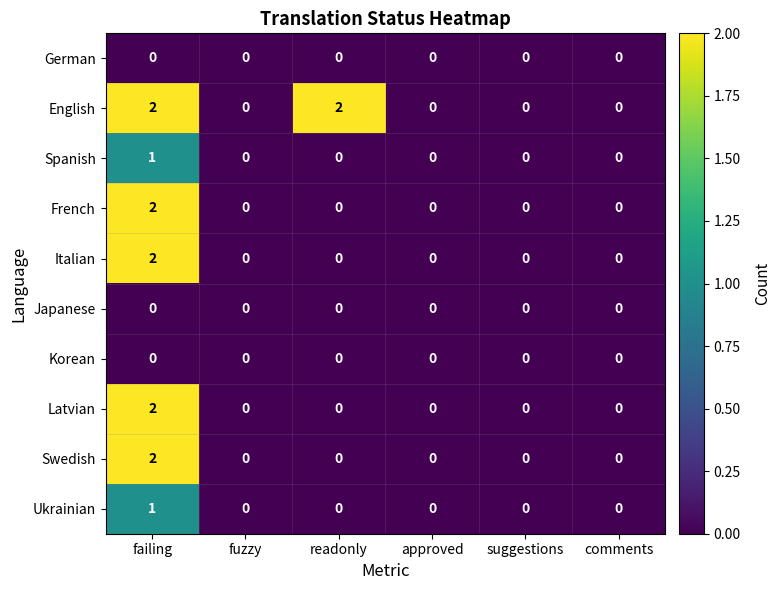

What is the greatest value displayed?

2